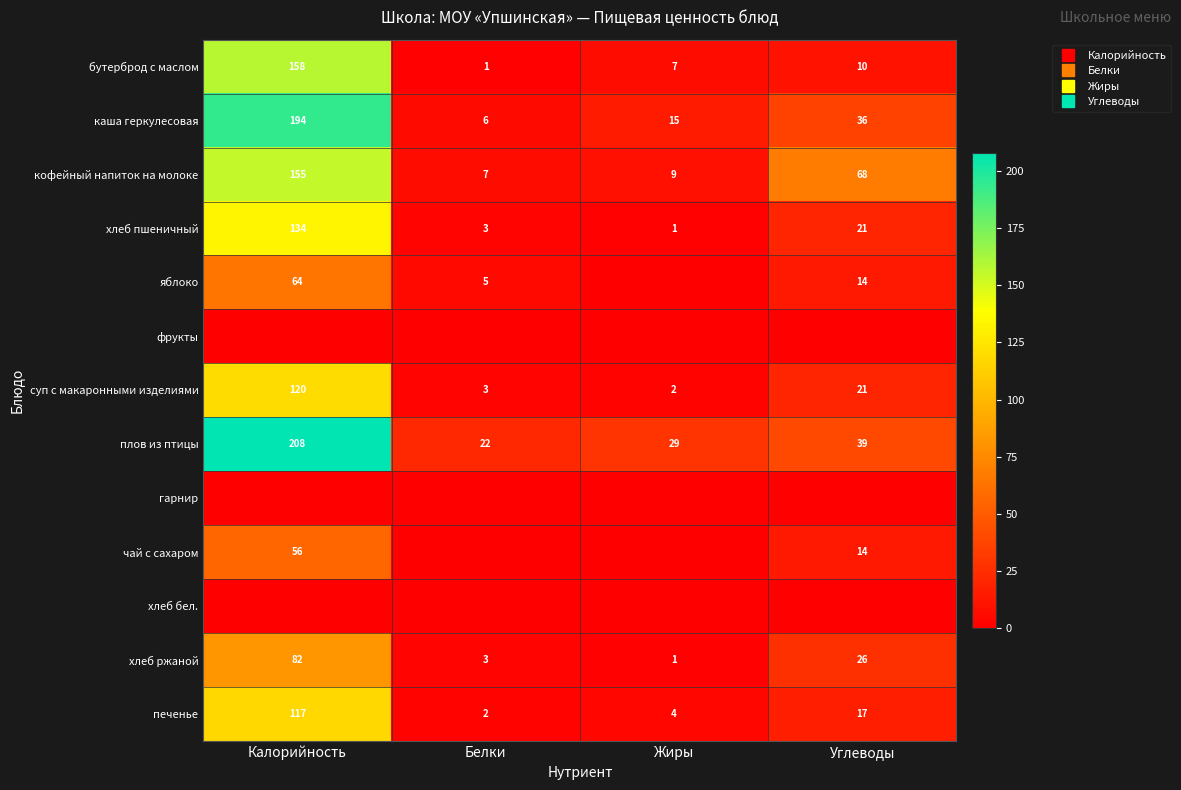

Count the number of data series in this chart.

13